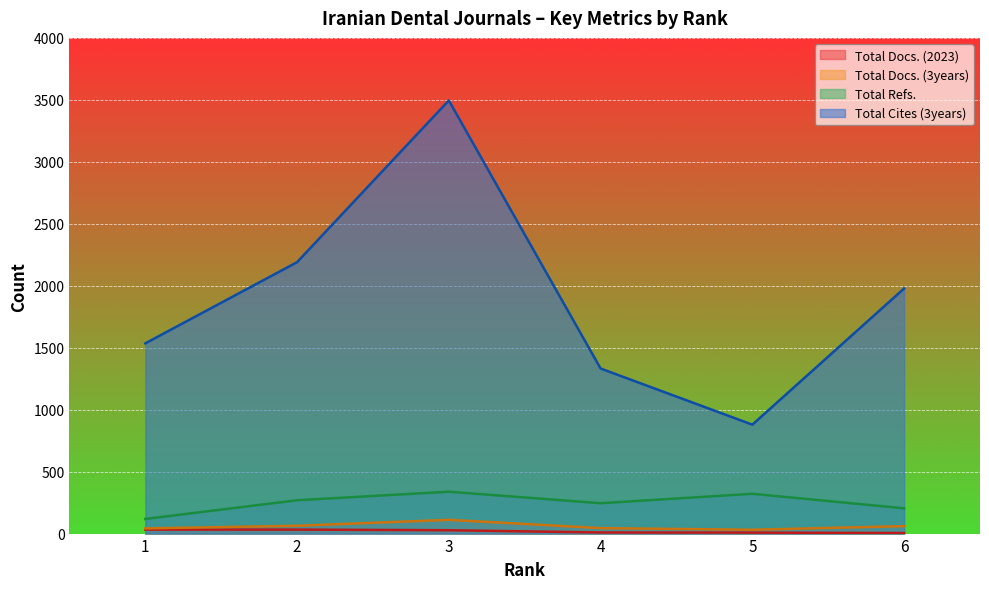

Between 4 and 2, which is larger?

2